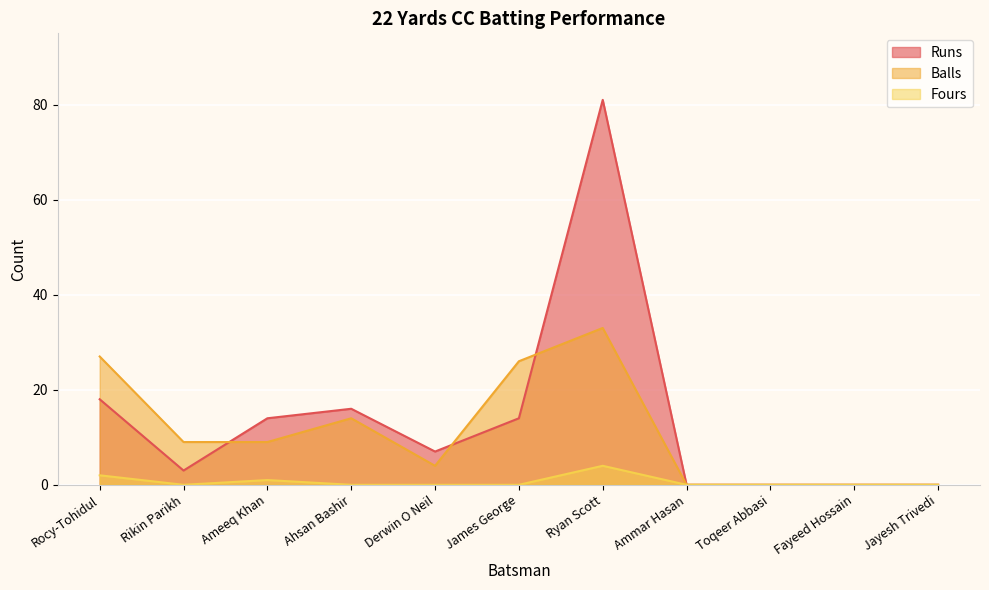

Reading left to right, extract all data points from this chart.

Runs: Rocy-Tohidul=18	Rikin Parikh=3	Ameeq Khan=14	Ahsan Bashir=16	Derwin O Neil=7	James George=14	Ryan Scott=81	Ammar Hasan=0	Toqeer Abbasi=0	Fayeed Hossain=0	Jayesh Trivedi=0
Balls: Rocy-Tohidul=27	Rikin Parikh=9	Ameeq Khan=9	Ahsan Bashir=14	Derwin O Neil=4	James George=26	Ryan Scott=33	Ammar Hasan=0	Toqeer Abbasi=0	Fayeed Hossain=0	Jayesh Trivedi=0
Fours: Rocy-Tohidul=2	Rikin Parikh=0	Ameeq Khan=1	Ahsan Bashir=0	Derwin O Neil=0	James George=0	Ryan Scott=4	Ammar Hasan=0	Toqeer Abbasi=0	Fayeed Hossain=0	Jayesh Trivedi=0